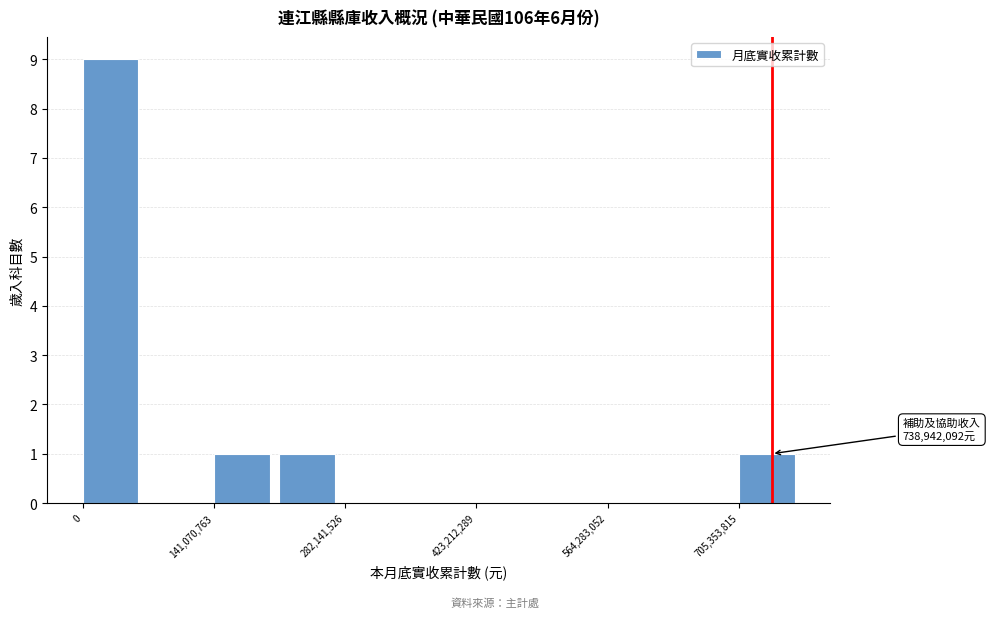

Read against the x-axis, roughly where is the centre of the tallest bar?

20000000